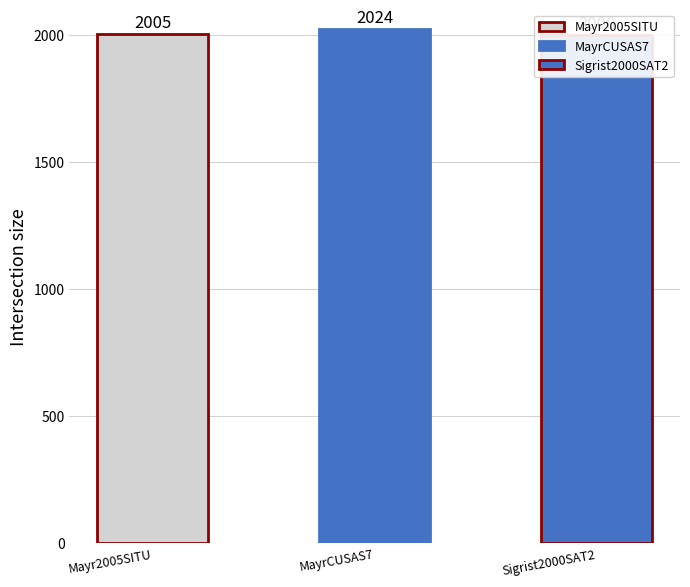

Which label corresponds to the largest value in the chart?

MayrCUSAS7